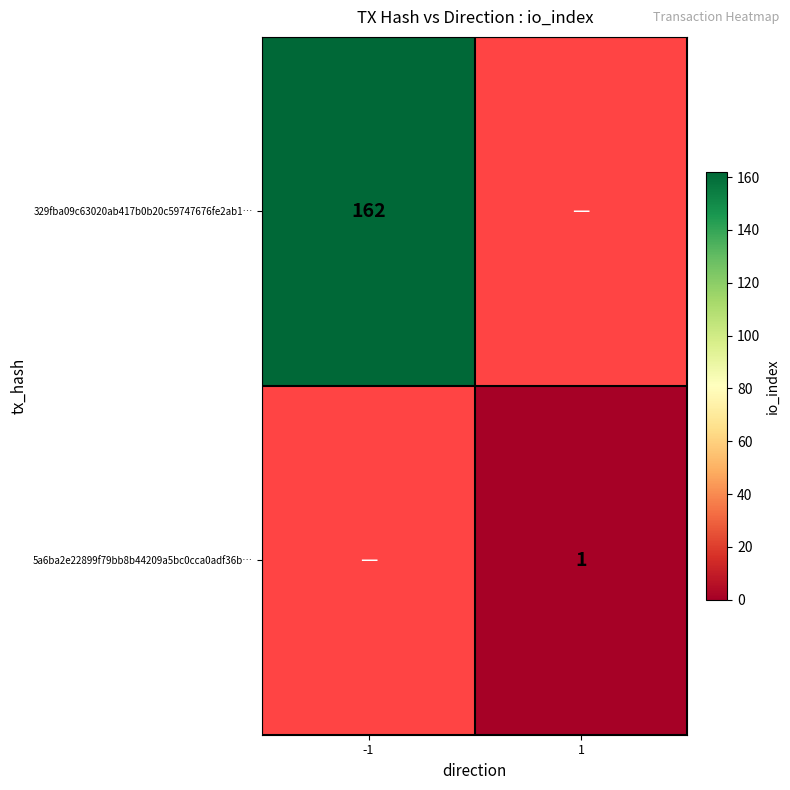

The 5a6ba2e22899f79bb8b44209a5bc0cca0adf36b… series shows 1 at 1. True or false?

True